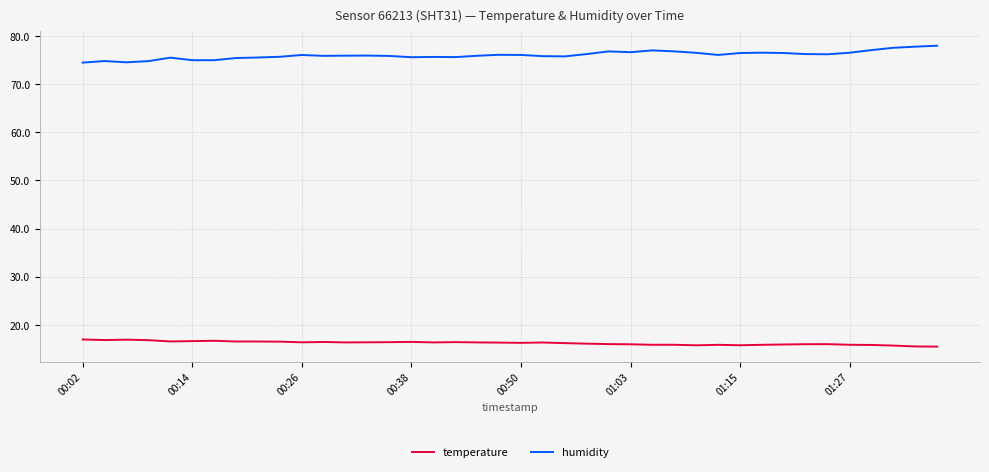

True or false: humidity and temperature cross at least once.

False